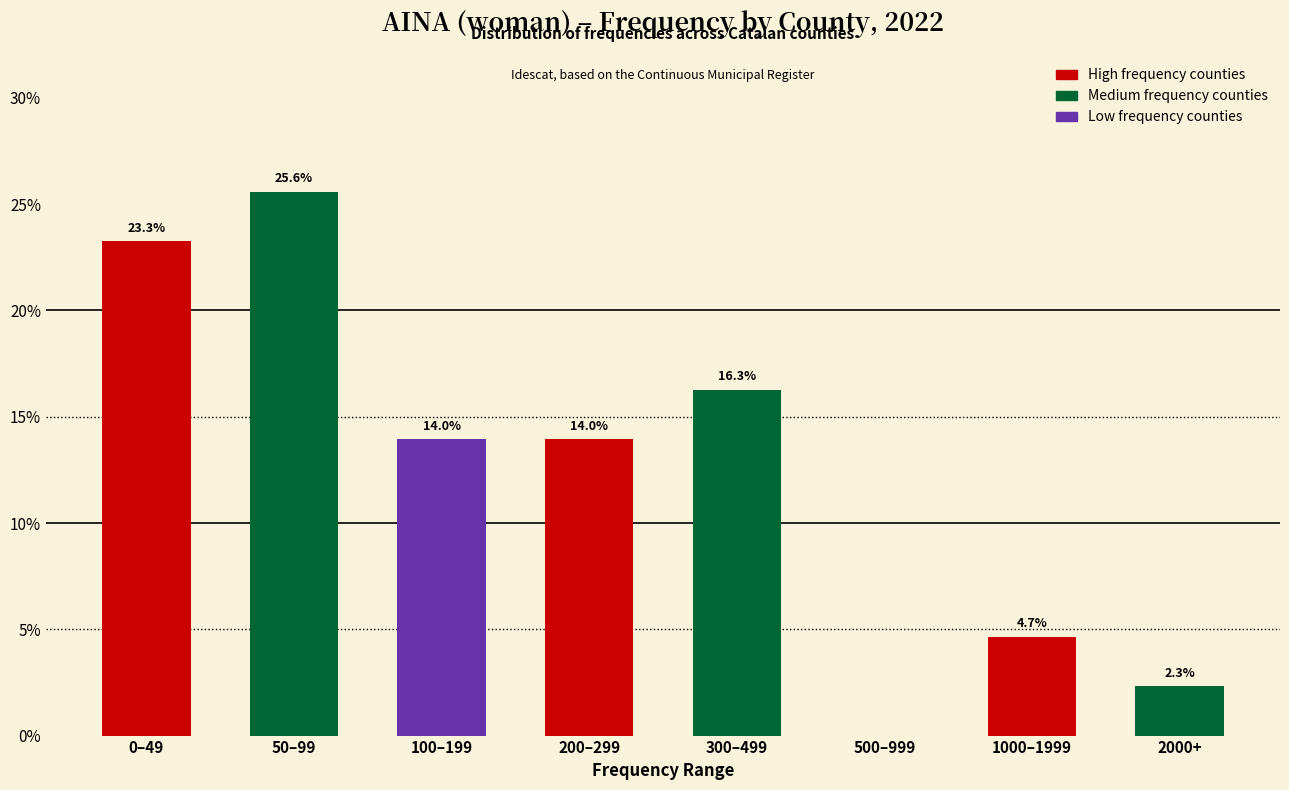

Reading left to right, extract all data points from this chart.

0–49=23.3	50–99=25.6	100–199=14.0	200–299=14.0	300–499=16.3	500–999=0.0	1000–1999=4.7	2000+=2.3